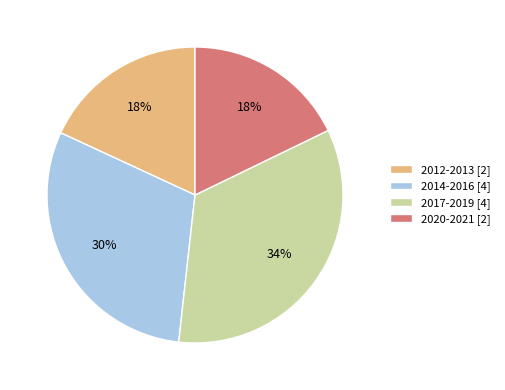

Do 2012-2013 [2] and 2017-2019 [4] together represent more than half of the pie?

Yes